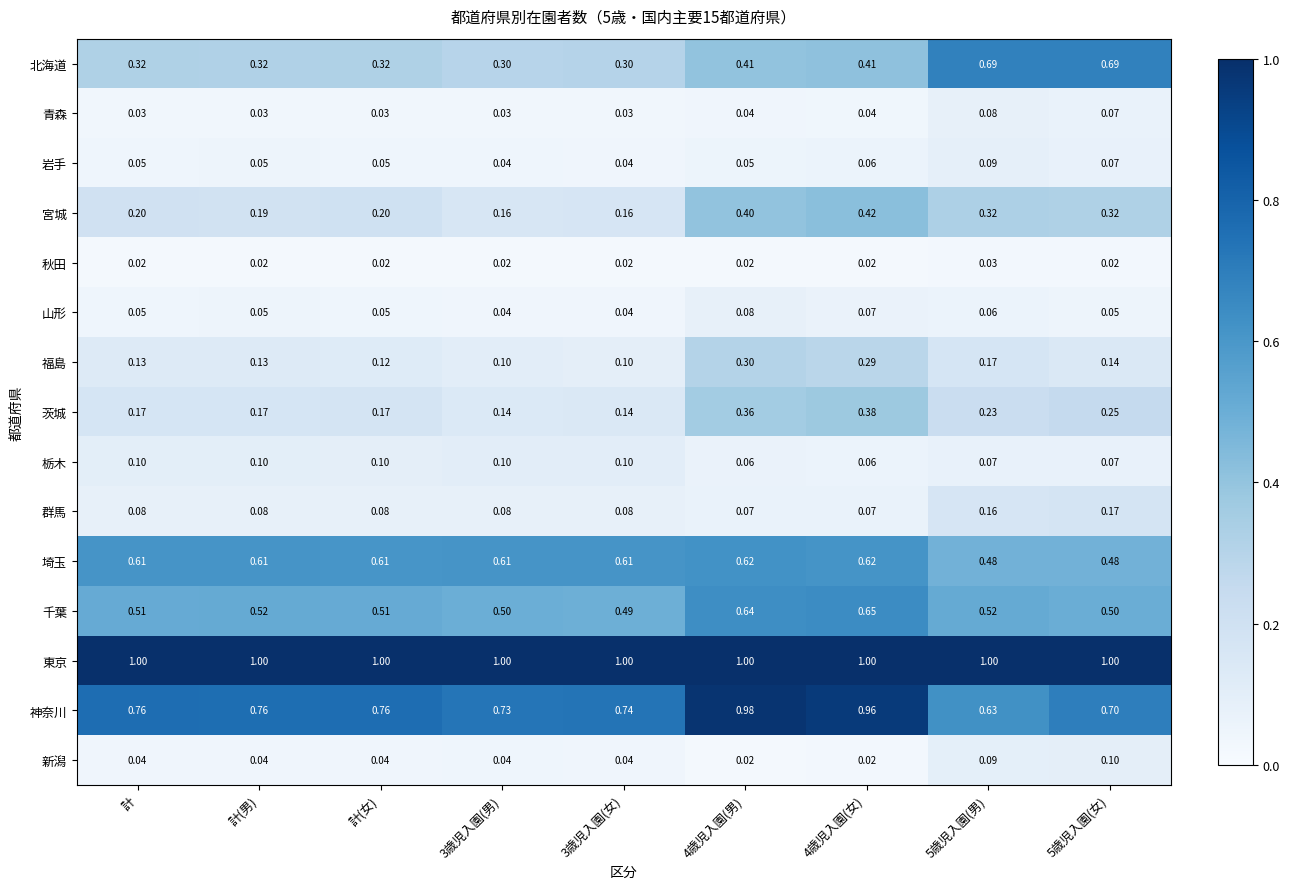

Which series has the widest spread of values?

北海道